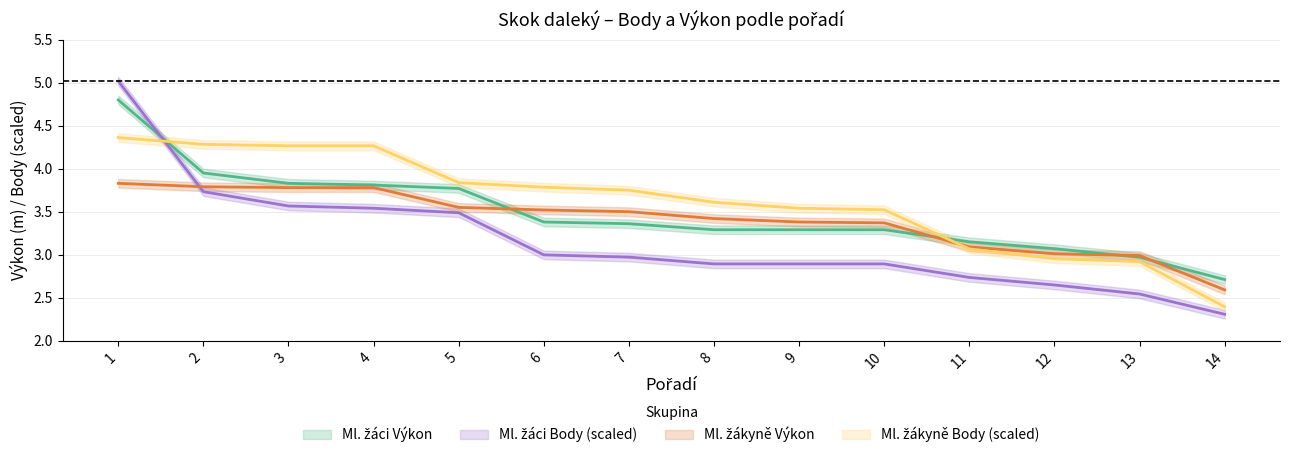

What are all the series names shown in the legend?

Ml. žáci Body, Ml. žákyně Body, Ml. žáci Výkon, Ml. žákyně Výkon